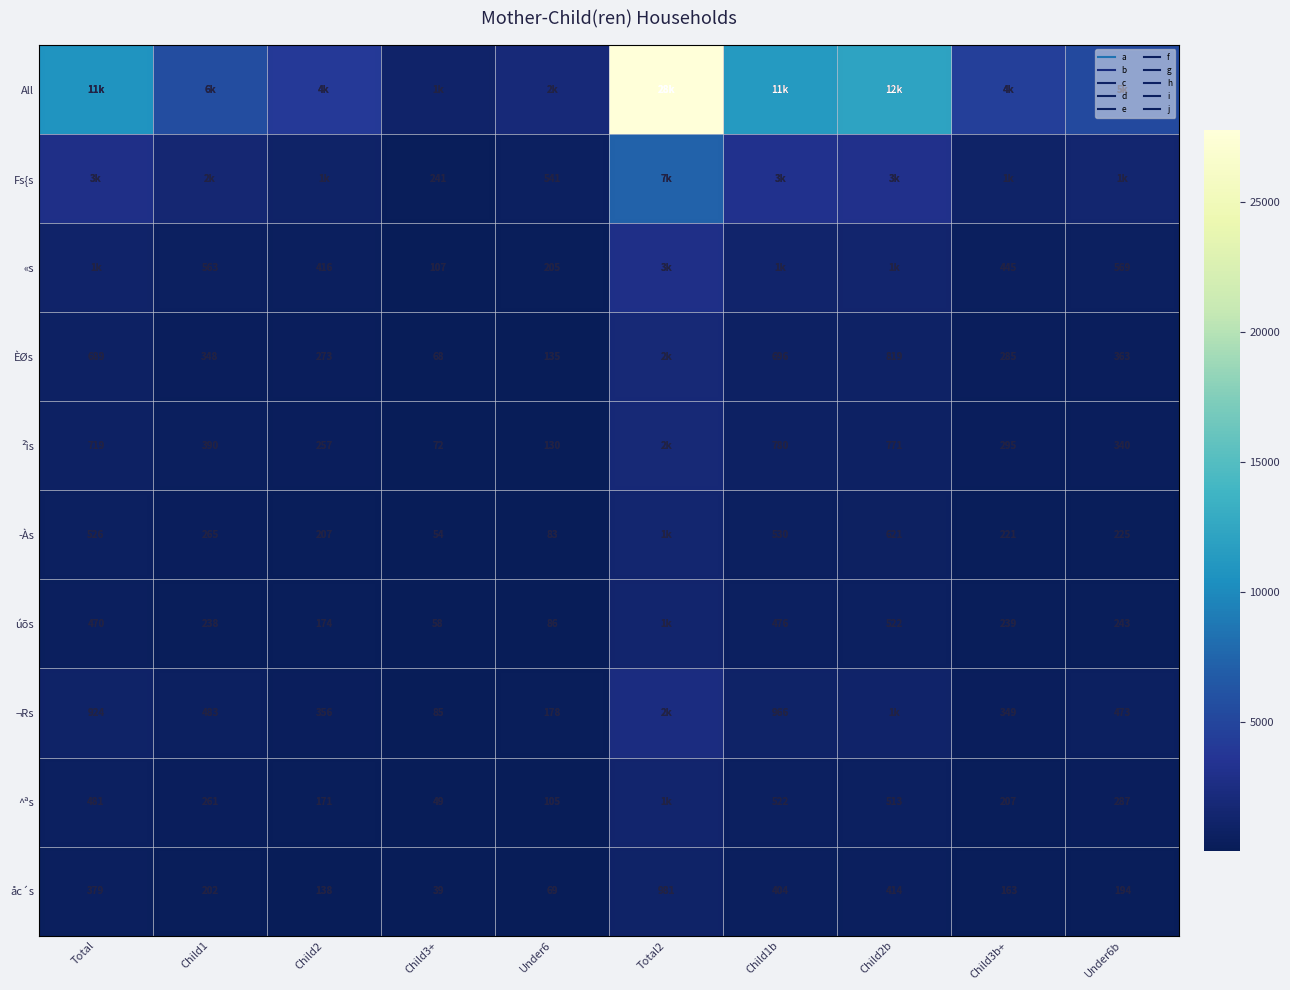

Rank the series by their maximum value, from highest to lowest.

All, Fs{s, «s, ¬Rs, ²ìs, ÈØs, ­Às, ^ªs, úõs, åc´s